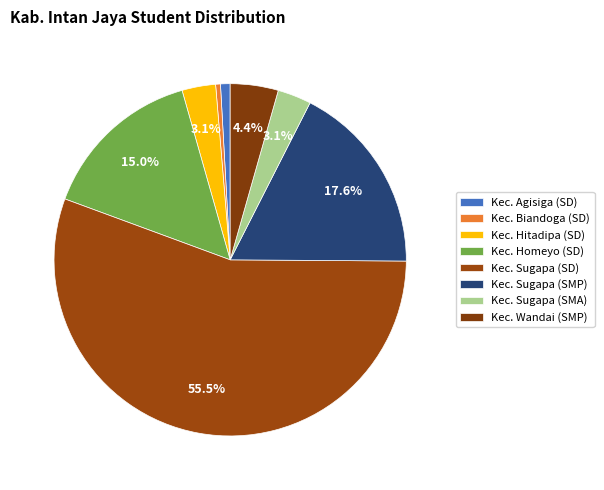

What percentage is NOT represented by Kec. Sugapa (SMA)?

96.9%